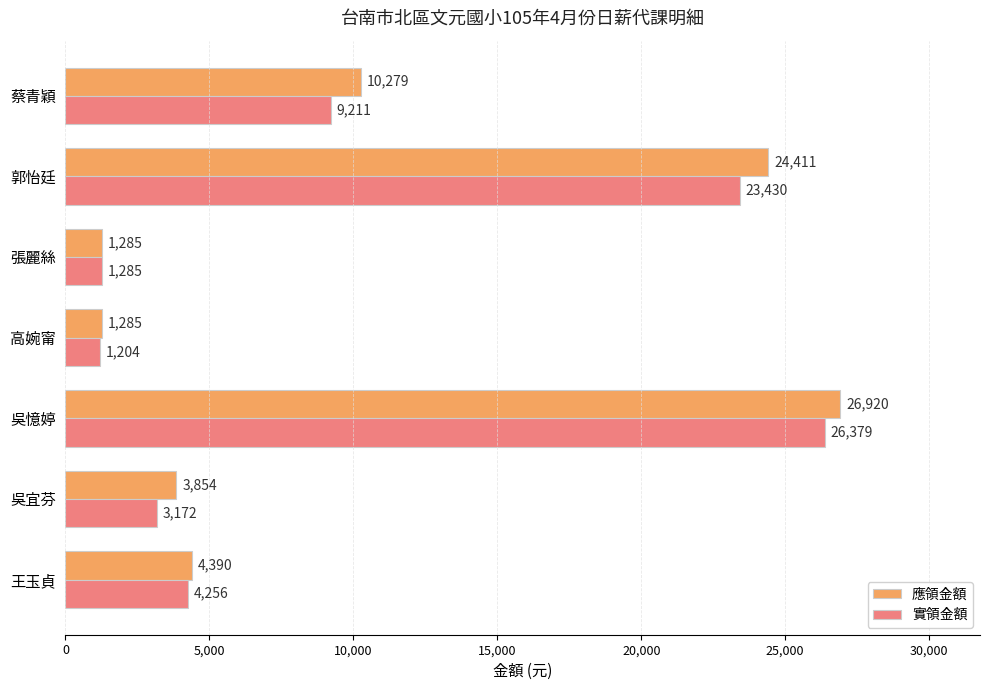

Read the 實領金額 value at 郭怡廷, to the nearest 10.

23430